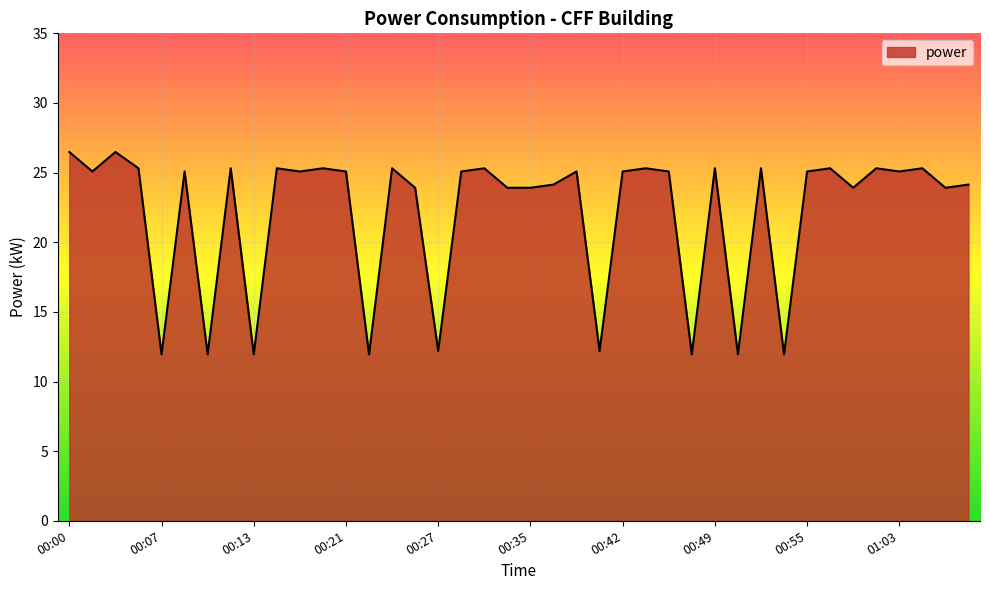

What is the greatest value displayed?

26.5